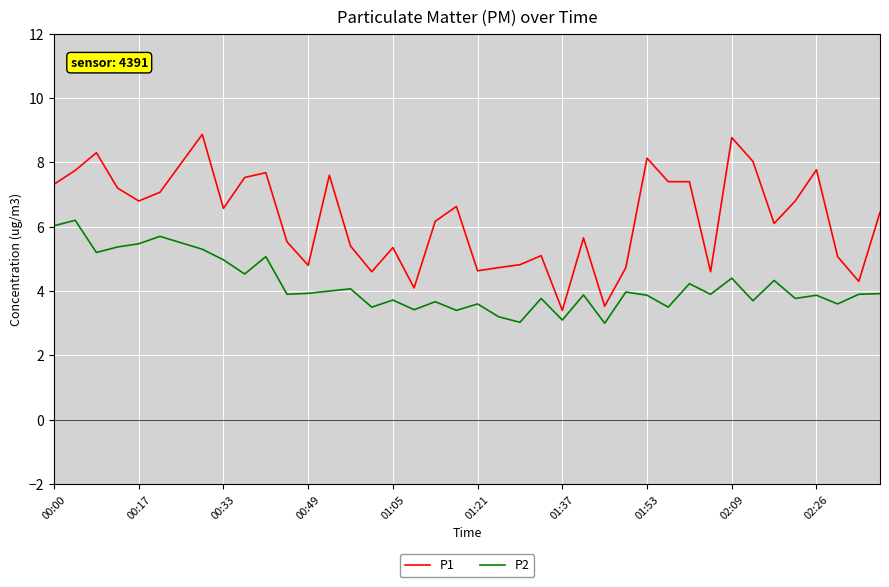

Which series has the largest range (max minus min)?

P1